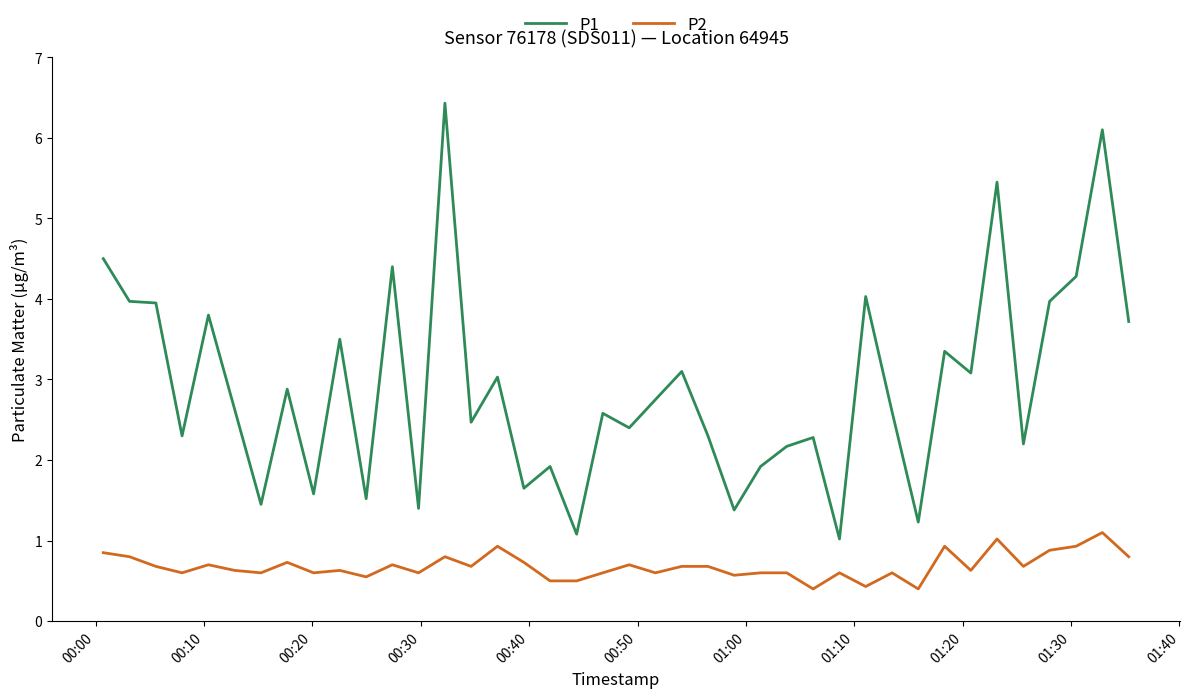

What is the average value of the P2 series?

0.7